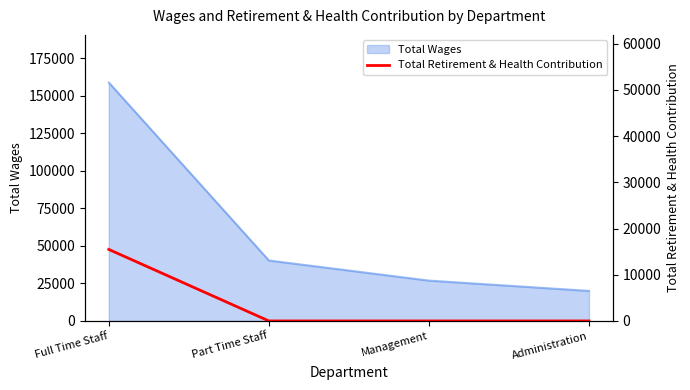

How many categories are shown in the chart?

4